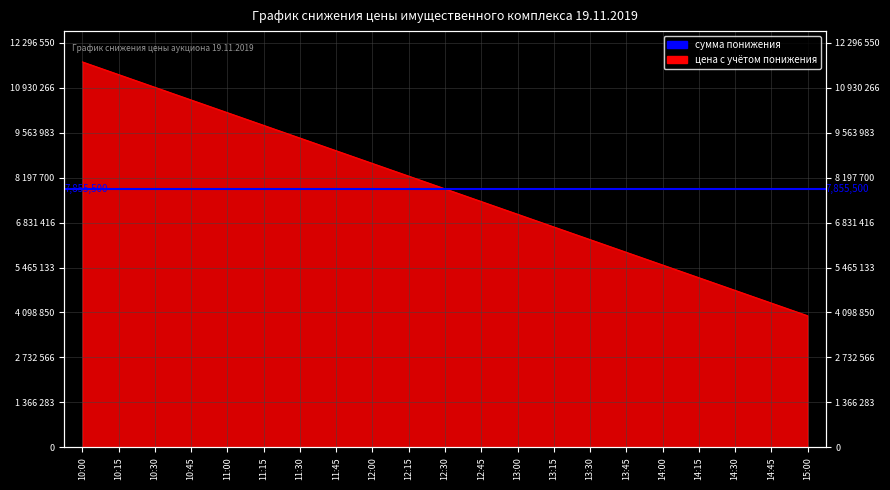

What is the value of the 3rd point from the left?

10939900